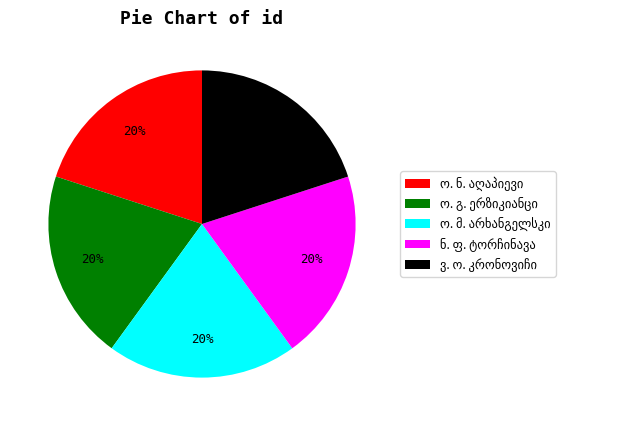

Is there a majority slice in this chart?

No